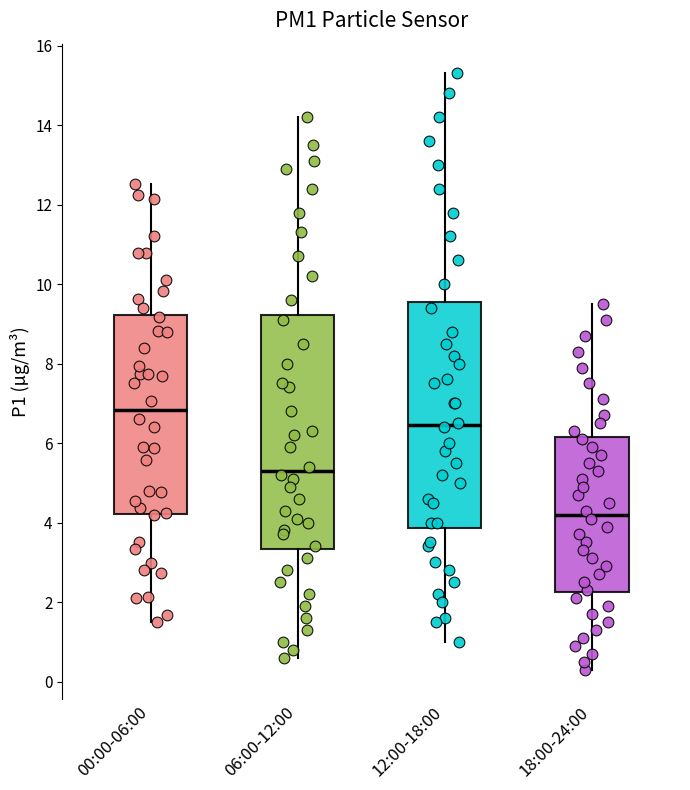

Reading left to right, transcribe this box plot: for each box, give where its median line is, the range the box spans, and where its two whiskers end, as read against the y-axis. The values are not printed on the chart, so give them approximately, as read against the axis.

00:00-06:00: median 6.8, box 4.2 to 9.2, whiskers 1.6 to 12.6
06:00-12:00: median 5.4, box 3.4 to 9.2, whiskers 0.6 to 14.2
12:00-18:00: median 6.4, box 3.8 to 9.6, whiskers 1.0 to 15.4
18:00-24:00: median 4.2, box 2.2 to 6.2, whiskers 0.4 to 9.6